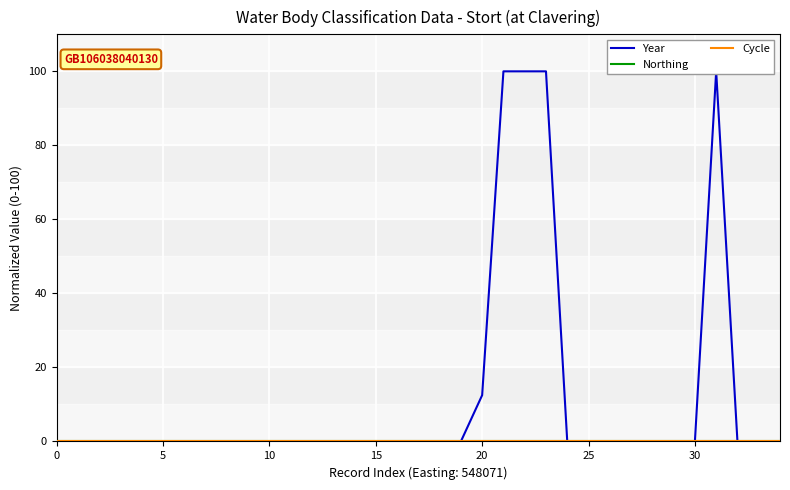

Where is Year nearest to the value 50?

20